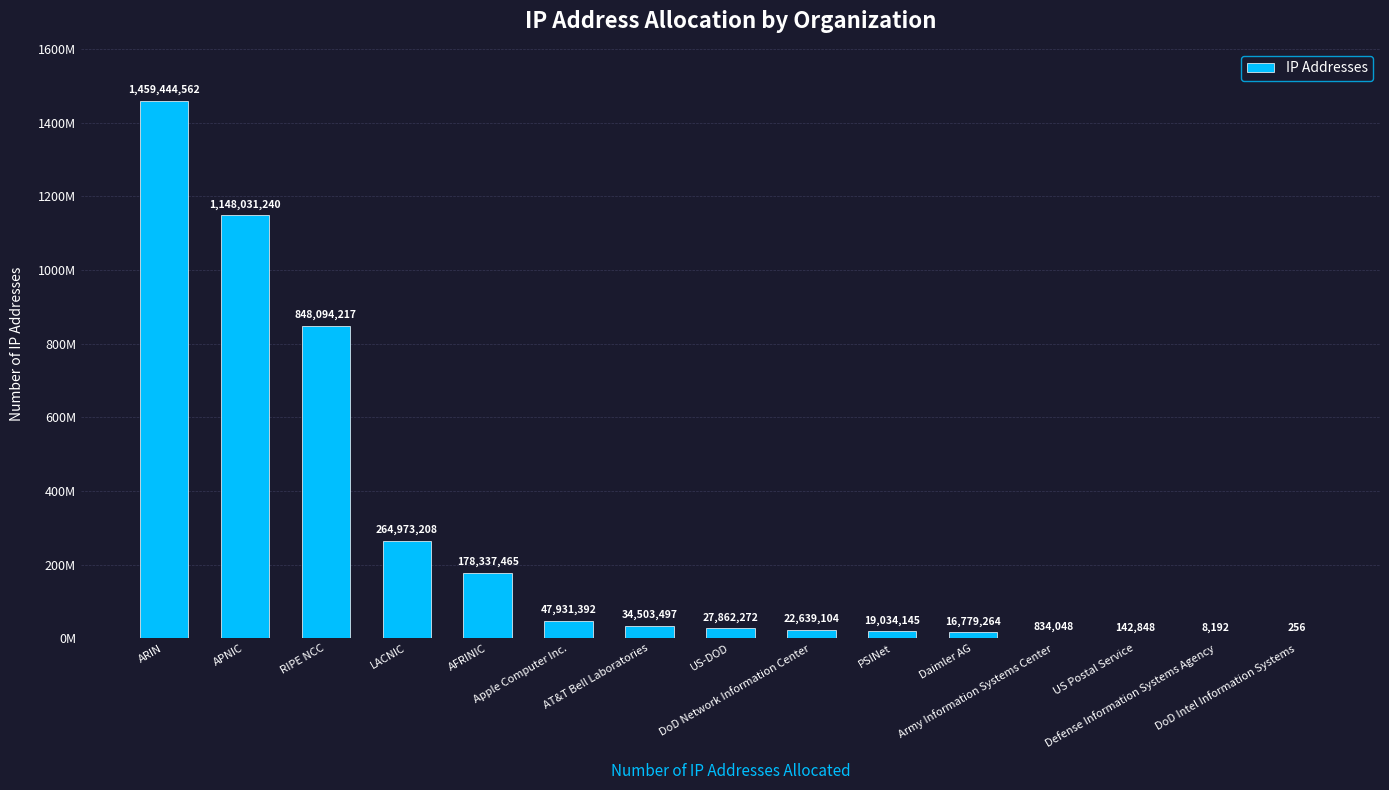

Is it true that the value at Daimler AG is 16779264?

True